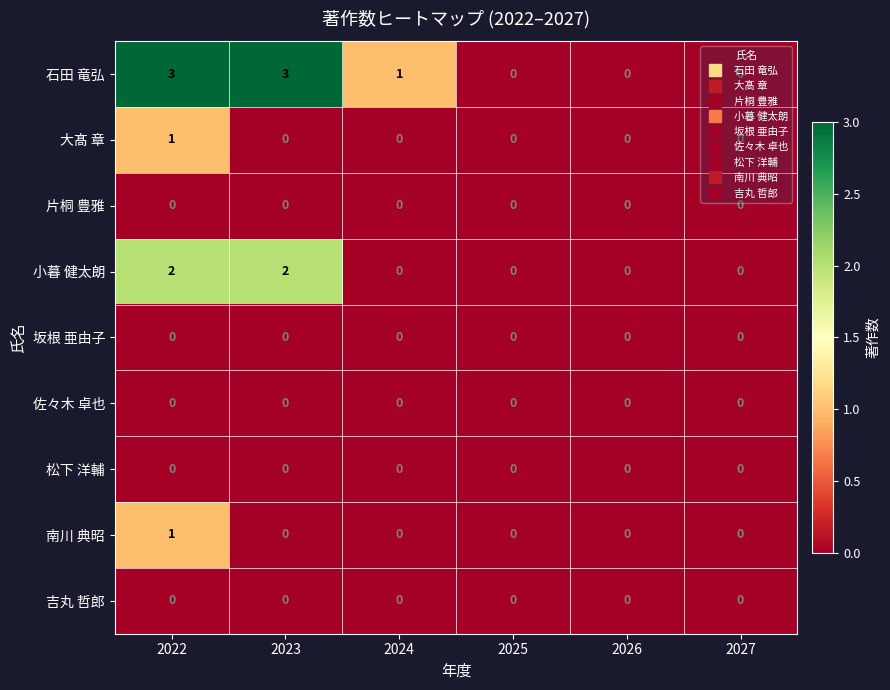

What is the greatest value displayed?

3